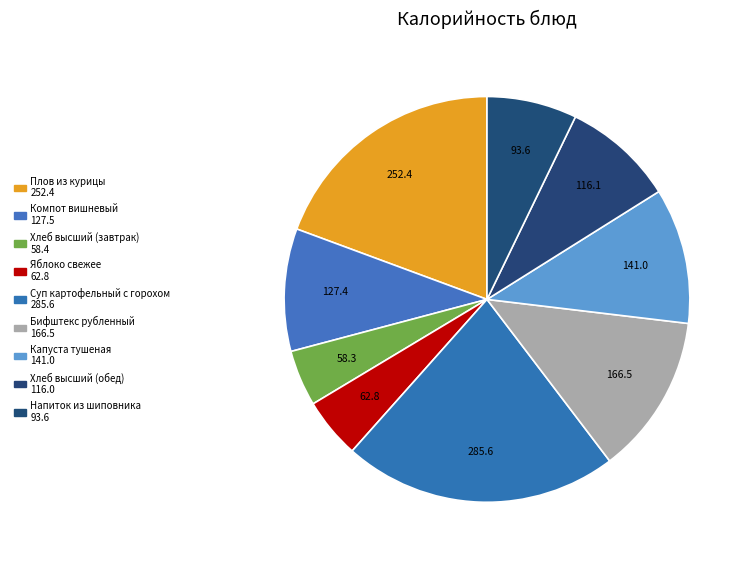

To the nearest percent, what is the average slice percentage?

11%